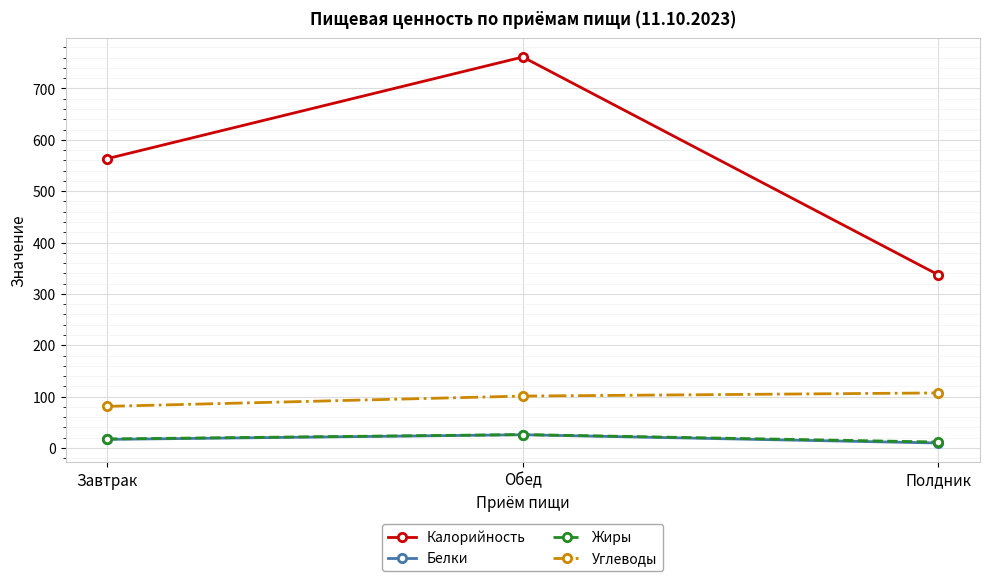

What position from the left is Обед?

2